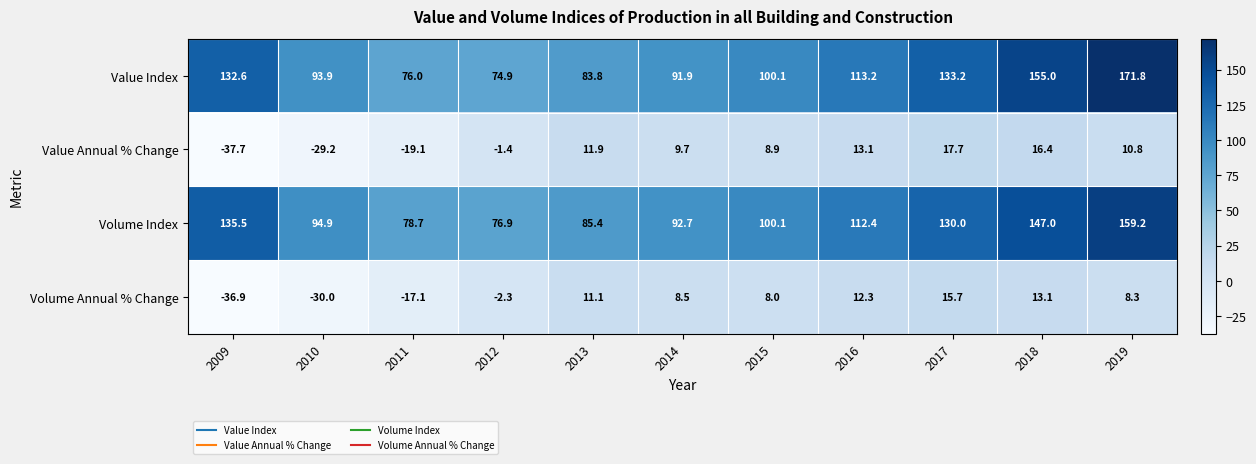

Is it true that Value Annual % Change equals -29.2 at 2010?

True